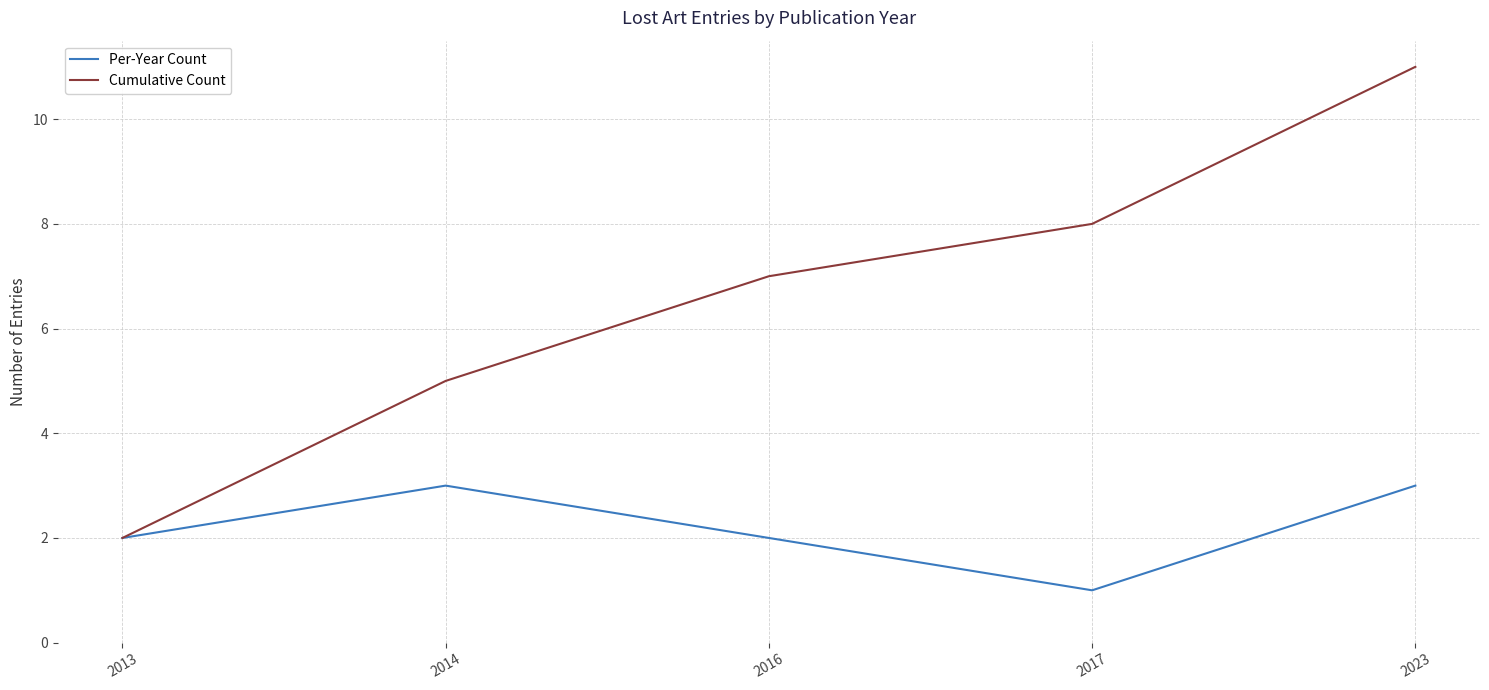

Read the Cumulative Count value at 2013.

2